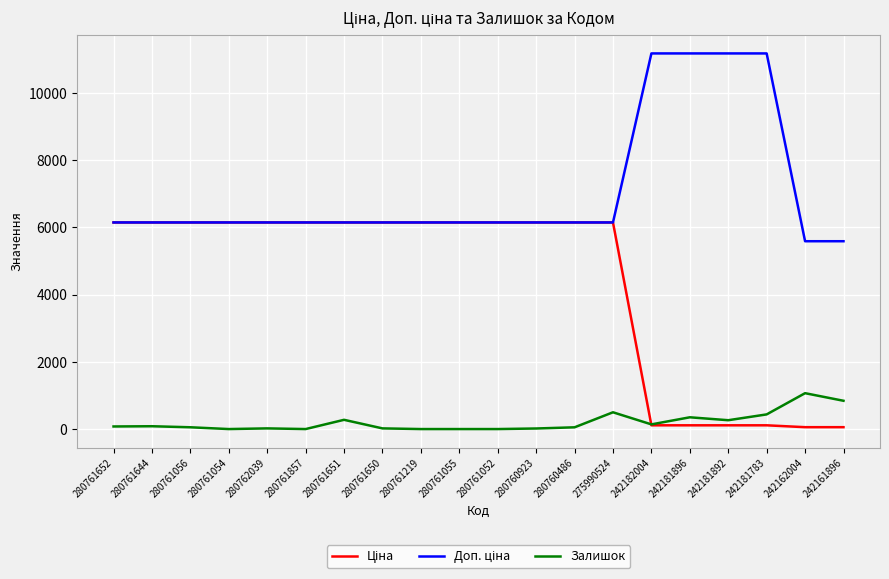

What is the average value of the Залишок series?

209.7